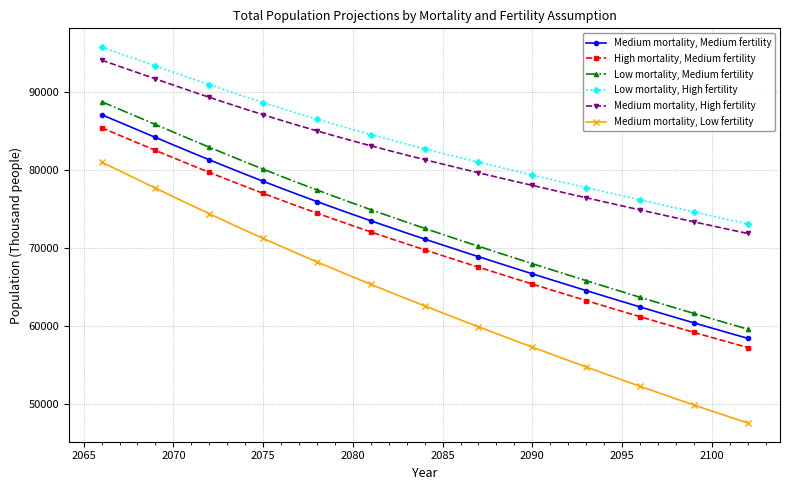

What is the value of the Low mortality, High fertility point at the 28th from the left?

77753.5